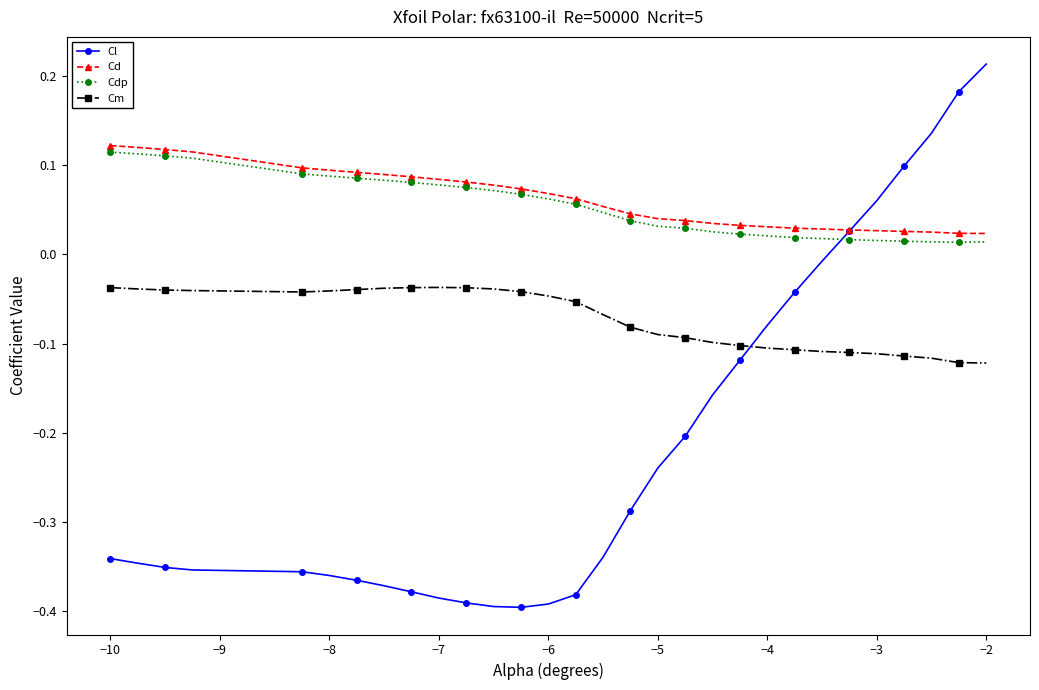

How many Cdp values are between 0 and 1?

30